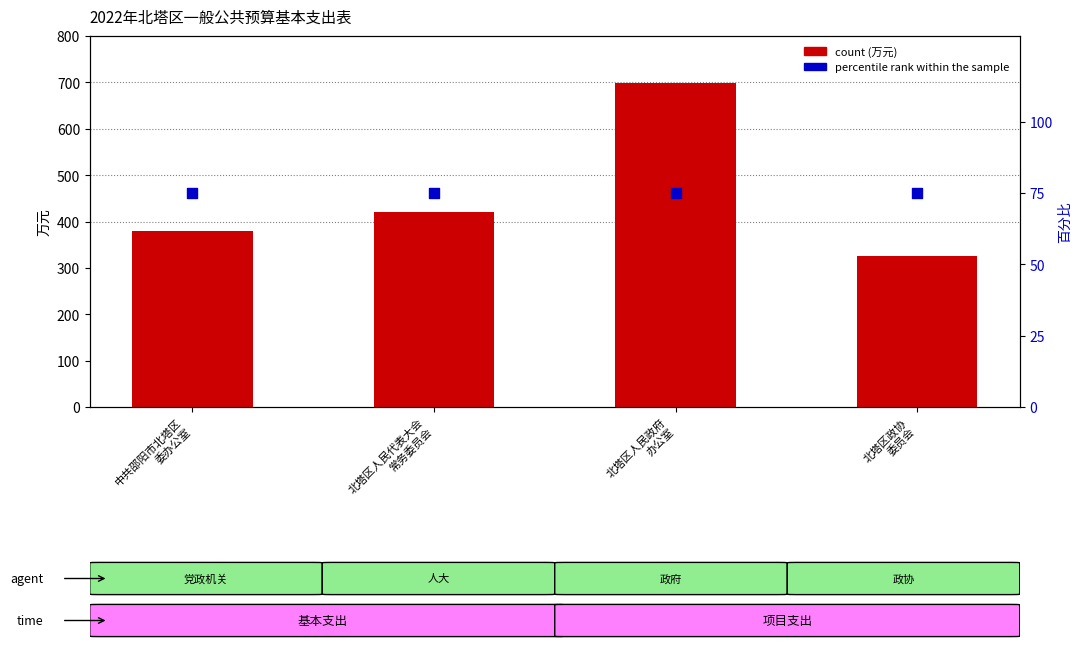

Which series reaches the maximum Y coordinate?

count